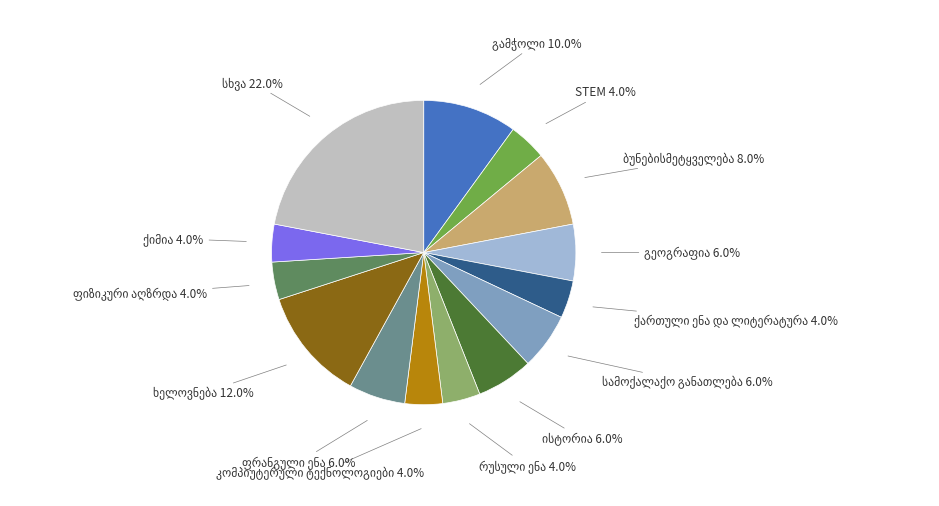

Is there a majority slice in this chart?

No